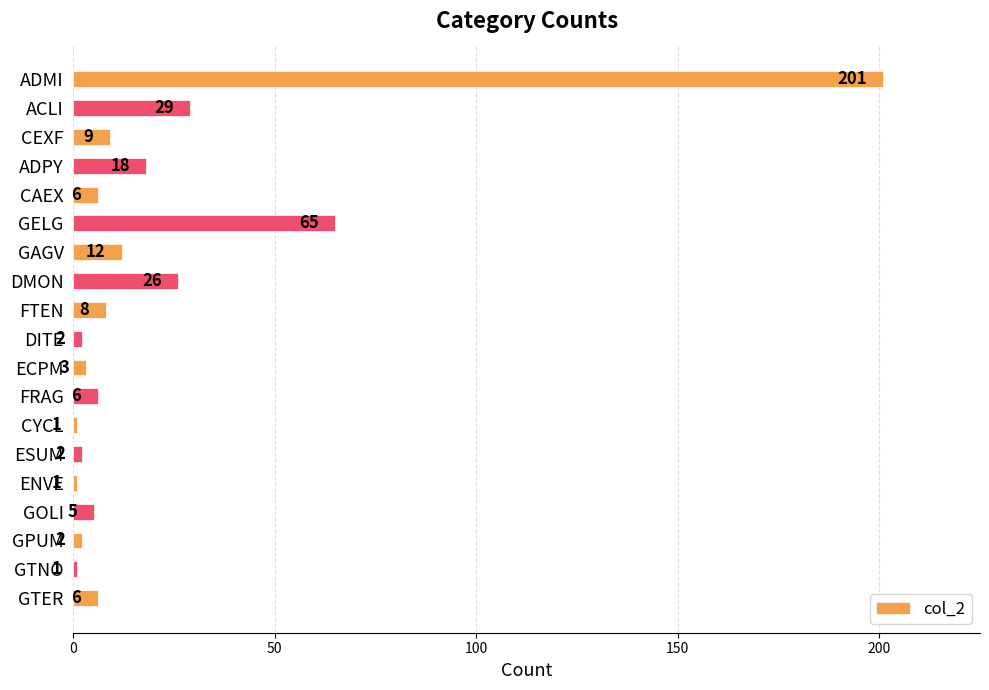

Reading top to bottom, what are all the values shown in this chart?

201	29	9	18	6	65	12	26	8	2	3	6	1	2	1	5	2	1	6